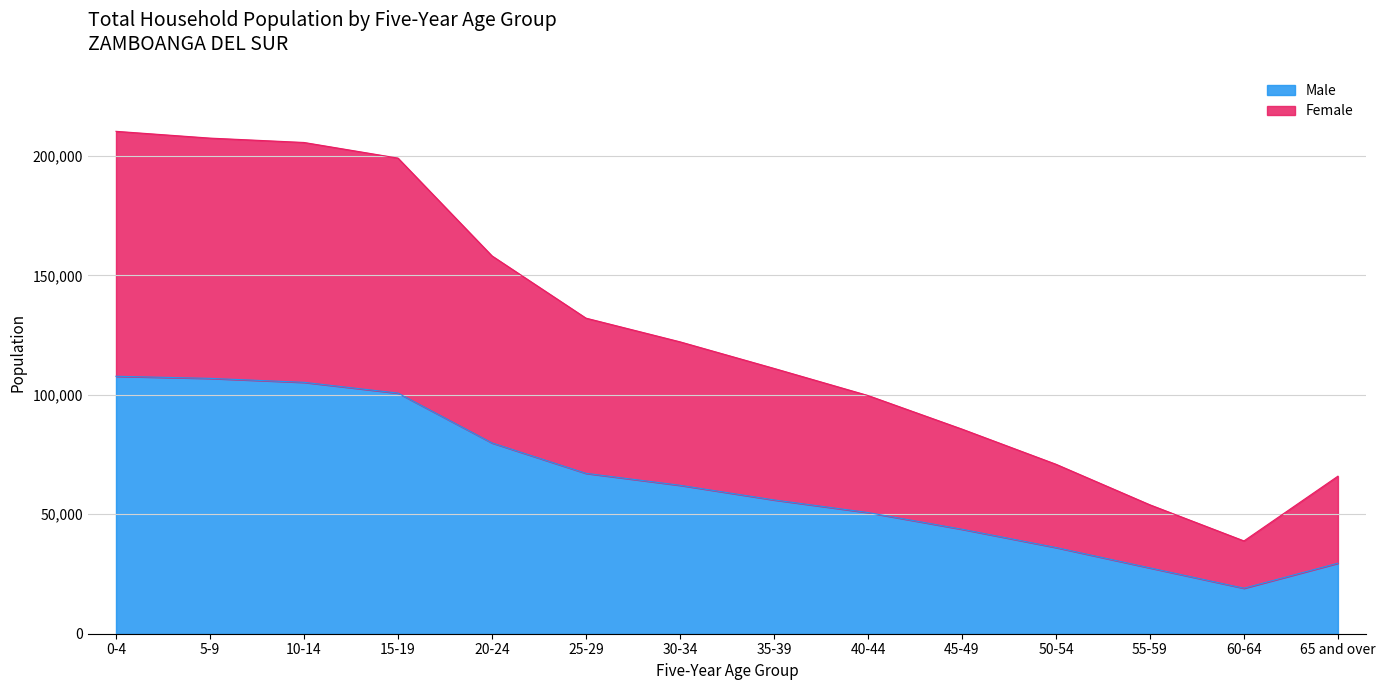

What is the highest value of the Male series?

107754